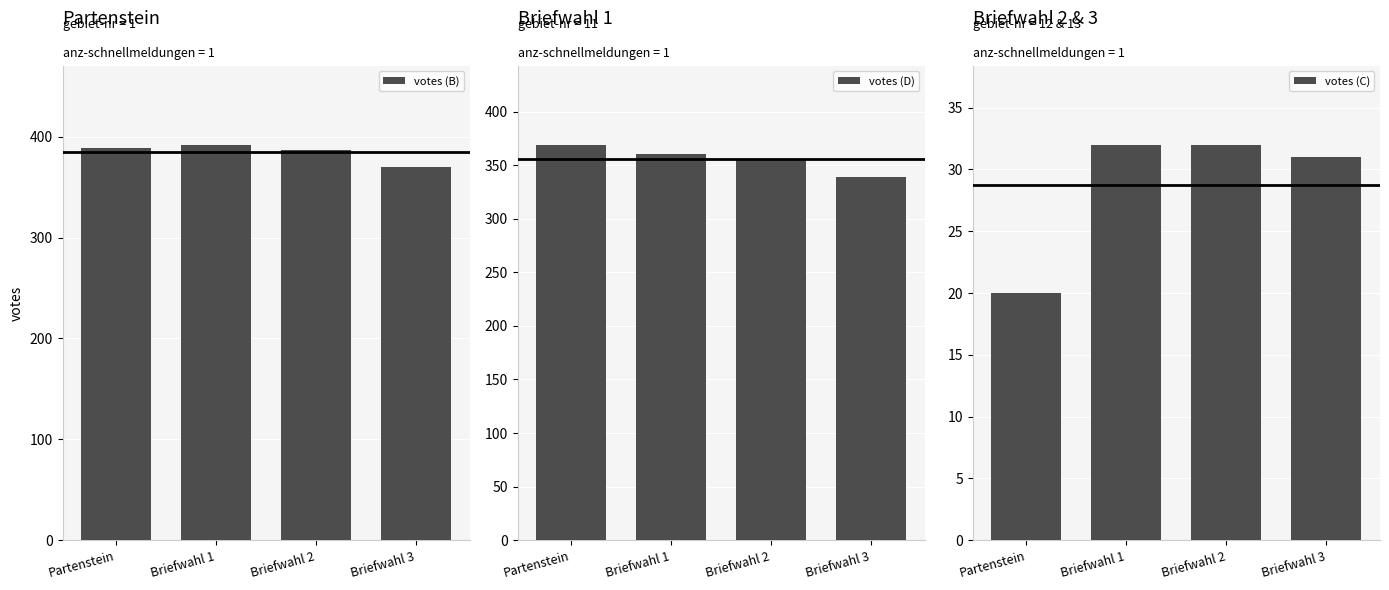

How many values in the votes (C) series are below 32?

2